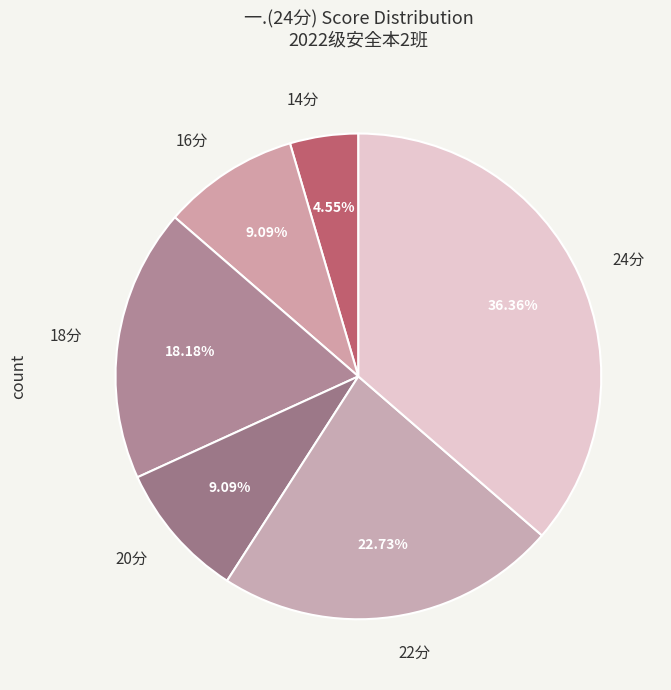

Do 14分 and 16分 together represent more than half of the pie?

No